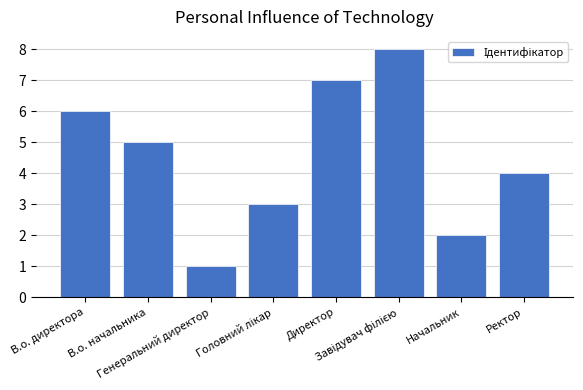

What is the maximum value shown in the chart?

8